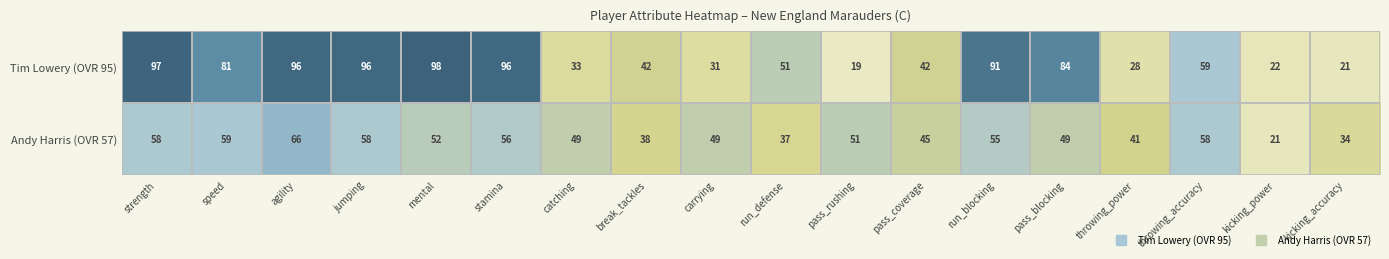

The Tim Lowery (OVR 95) series shows 51 at run_defense. True or false?

True